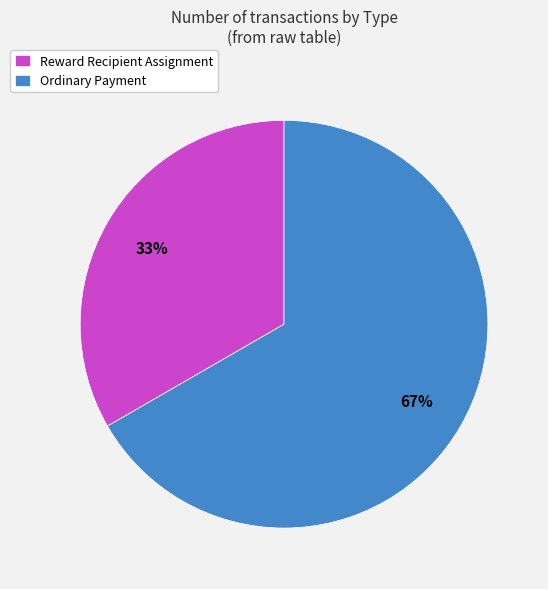

How many segments does this pie chart have?

2